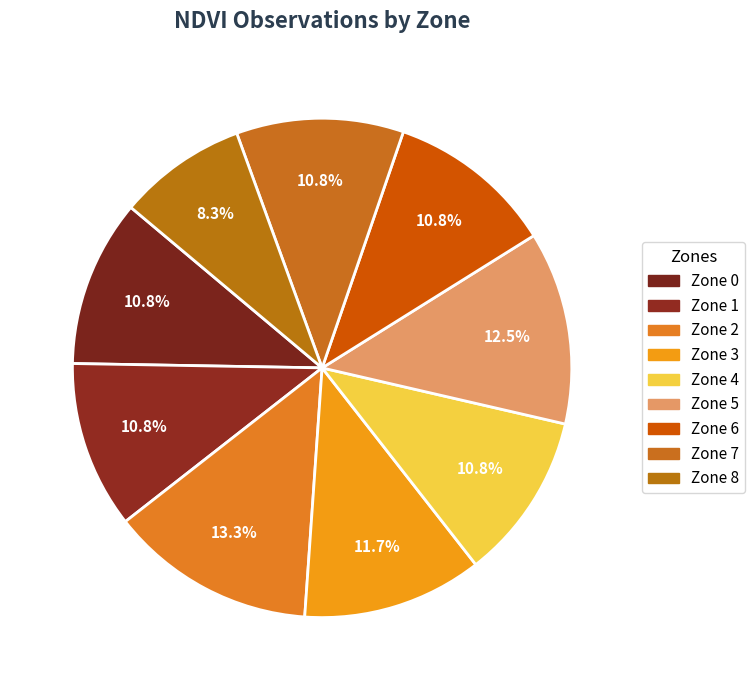

Is Zone 0 the majority of the pie?

No